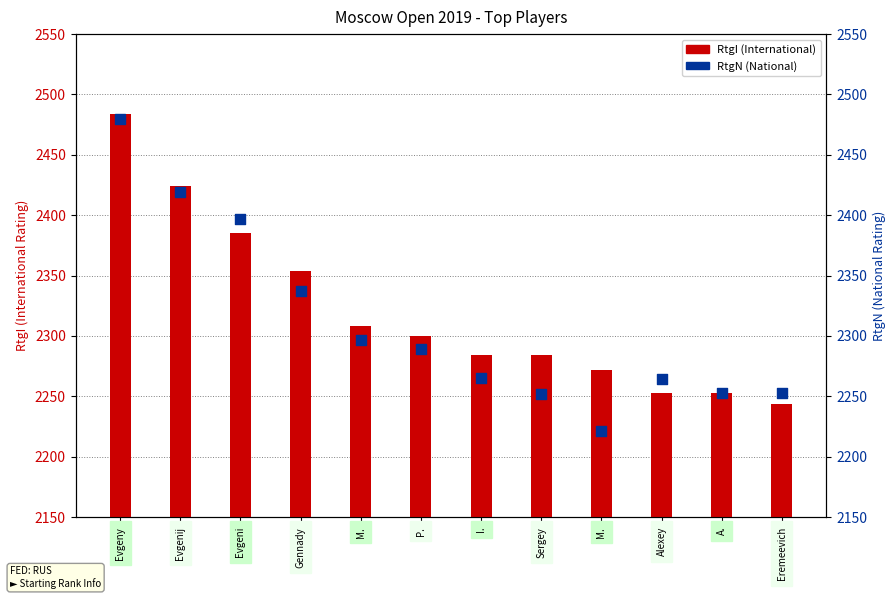

Is the value of RtgN at Evgenij greater than the value of RtgI at Evgeni?

Yes